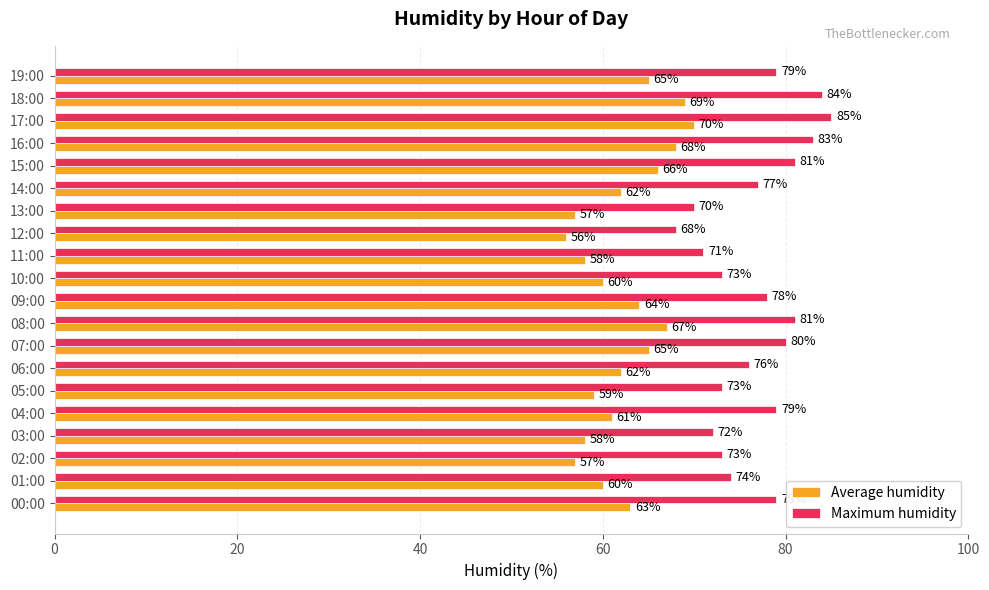

What is the greatest value displayed?

85